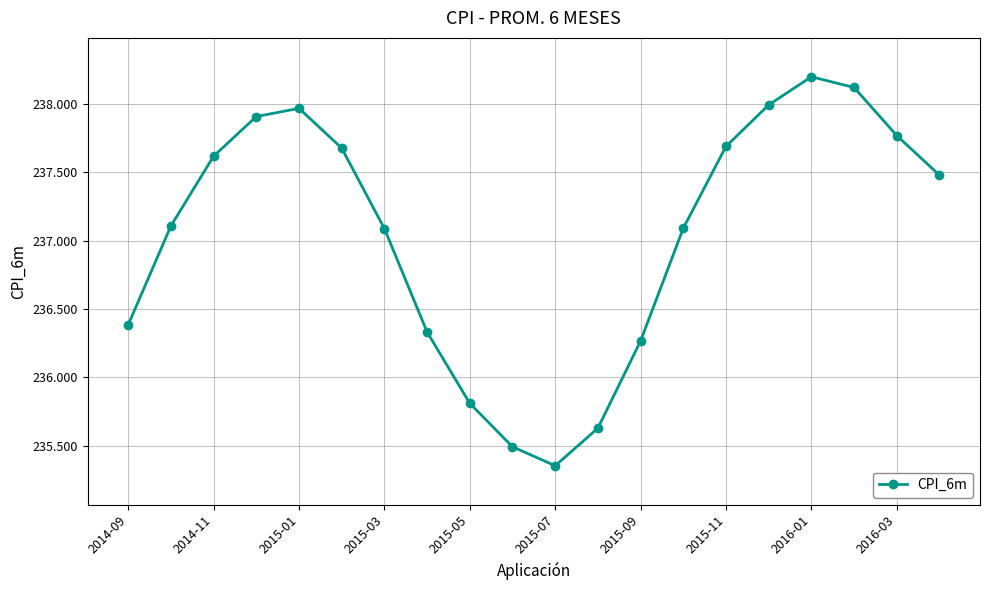

What is the greatest value displayed?

238.2